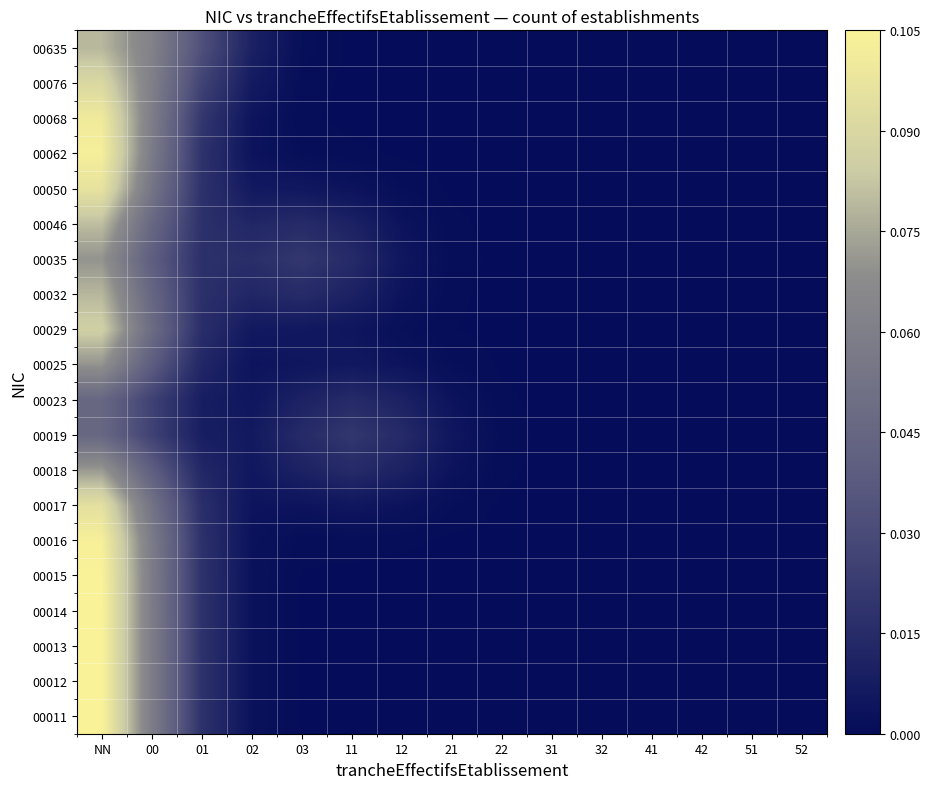

At how many categories does at least one series exceed 0?

11